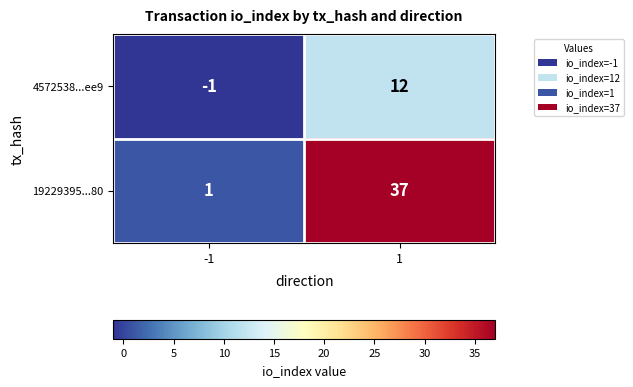

What is the difference between the 4572538...ee9 values at -1 and 1?

13